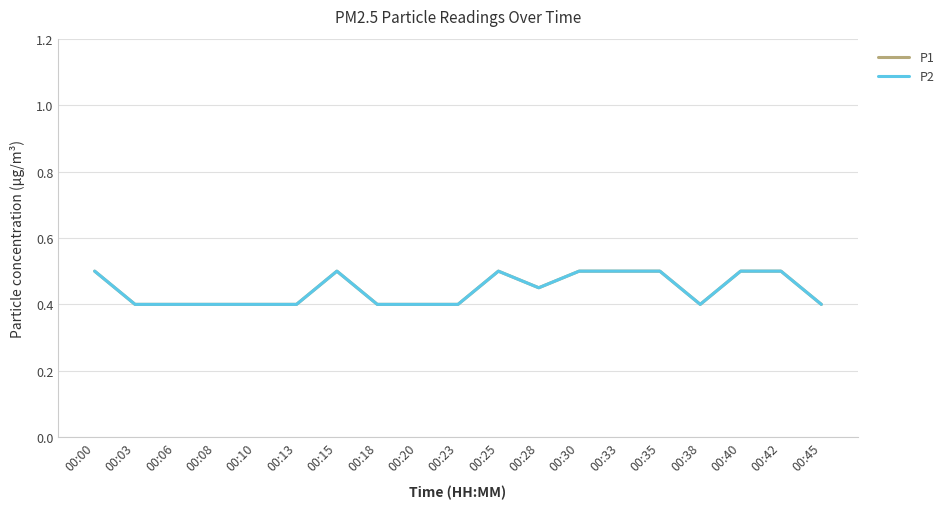

Does the chart display data point markers on the line(s)?

No